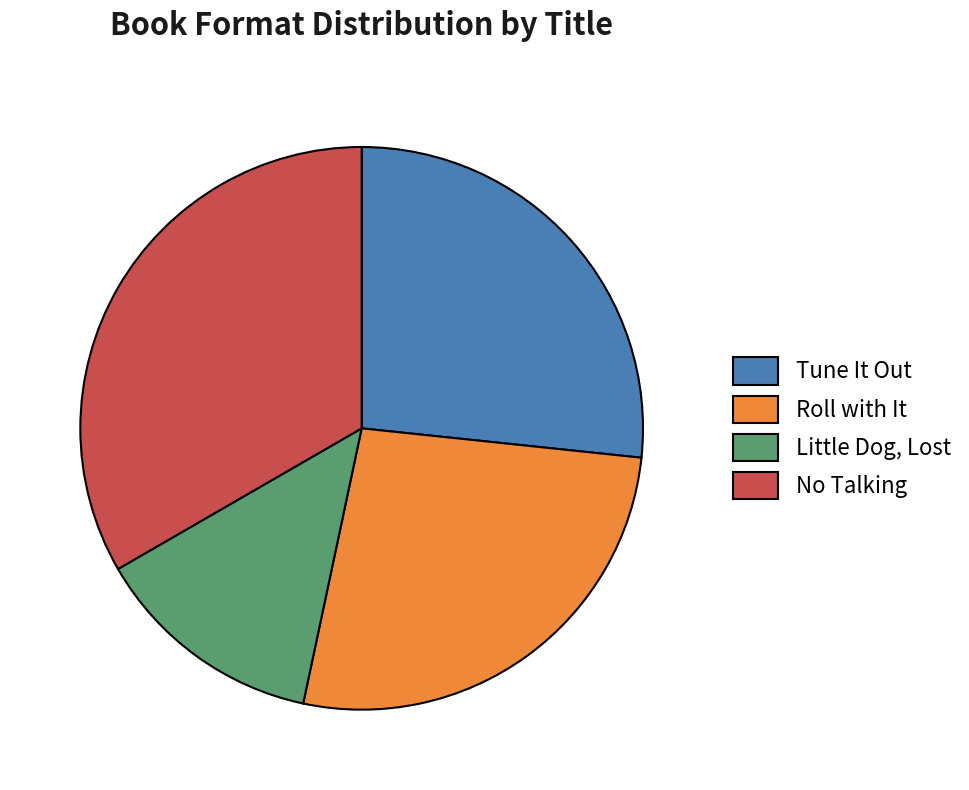

Which category has the biggest portion of the pie?

No Talking